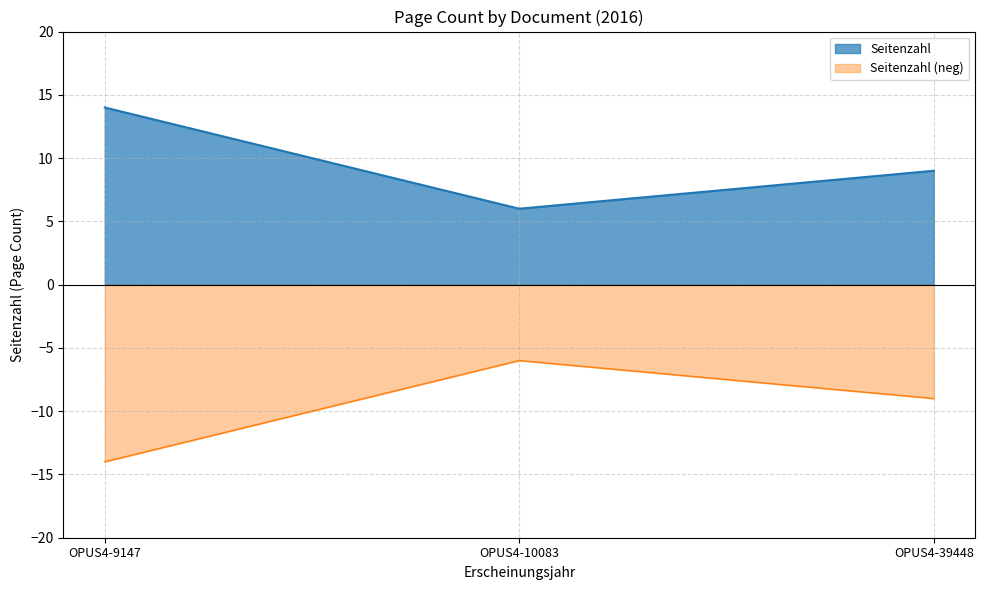

What is the change in value from OPUS4-10083 to OPUS4-39448?

+3